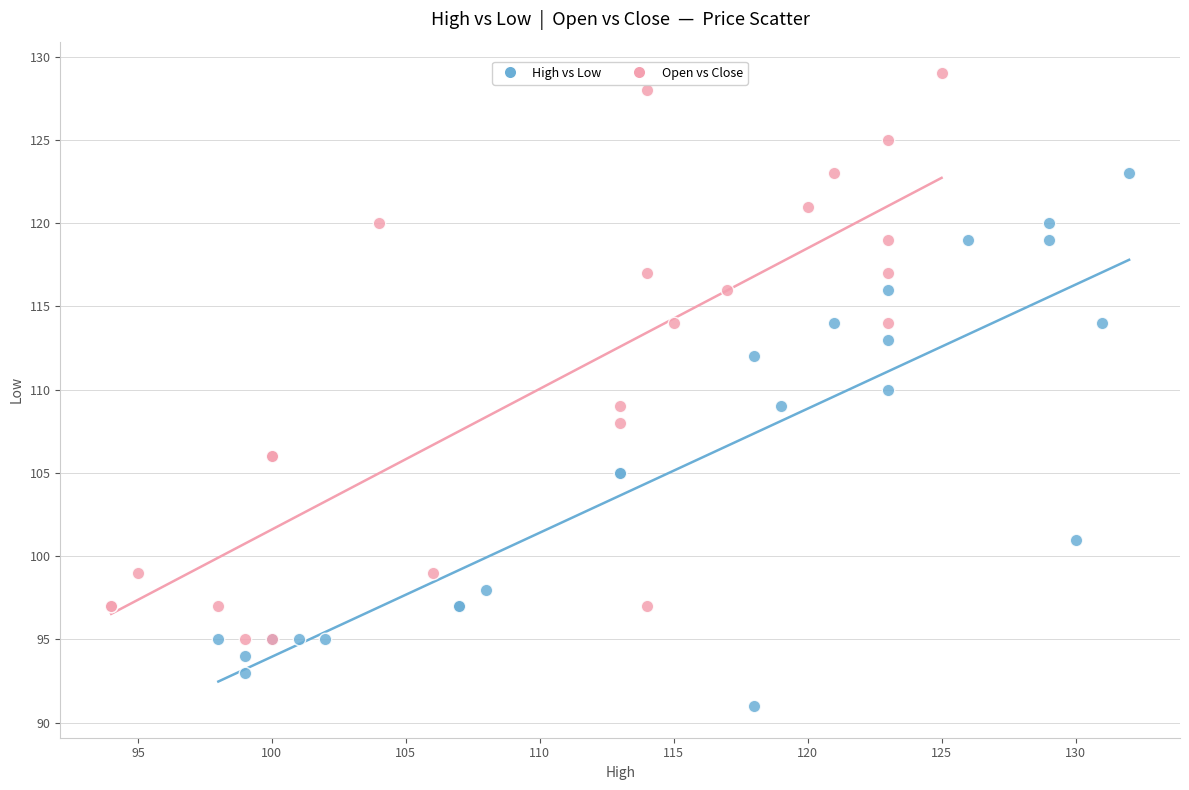

Which series contains the lowest Y value?

High vs Low